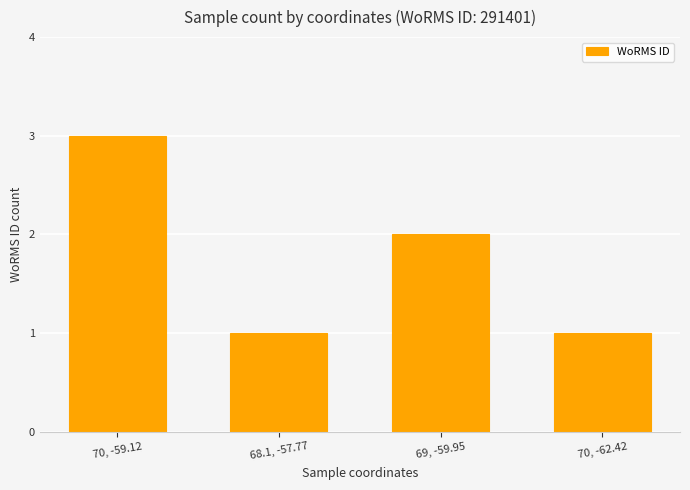

What is the difference between the maximum and second lowest values?

2